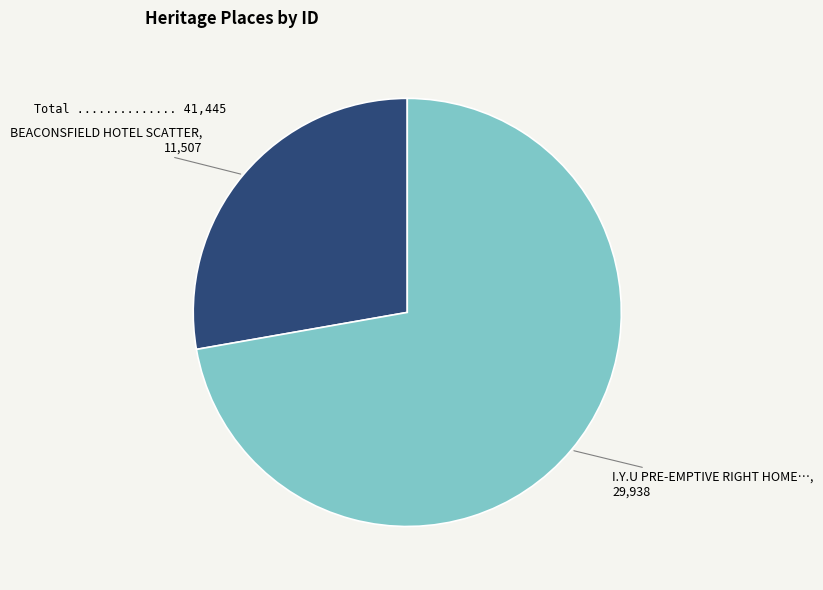

Is there a majority slice in this chart?

Yes